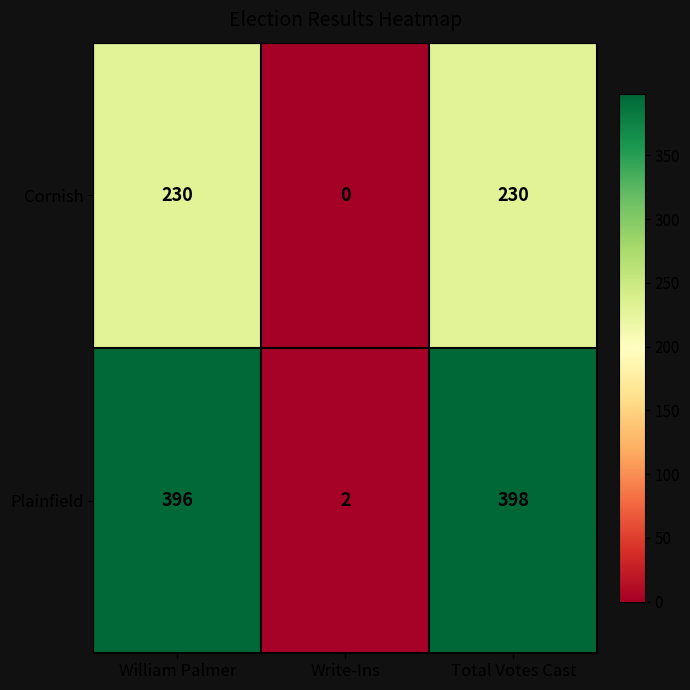

Is it true that Plainfield equals 3 at Write-Ins?

False